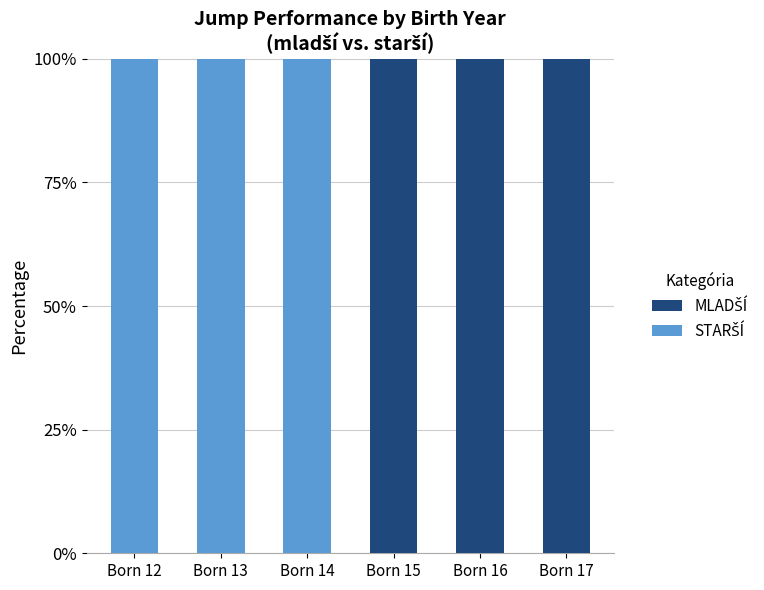

What is the difference between the maximum and minimum values in the STARŠÍ series?

100